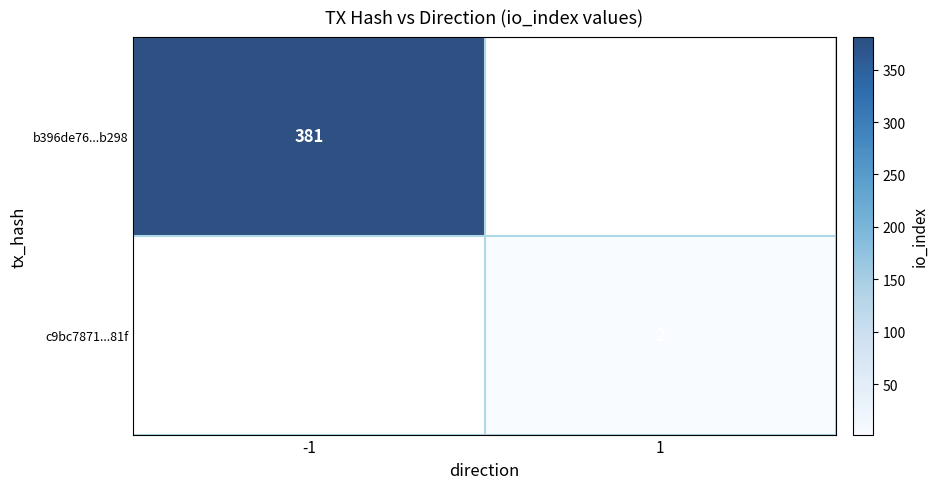

Is it true that c9bc7871...81f equals 2 at 1?

True